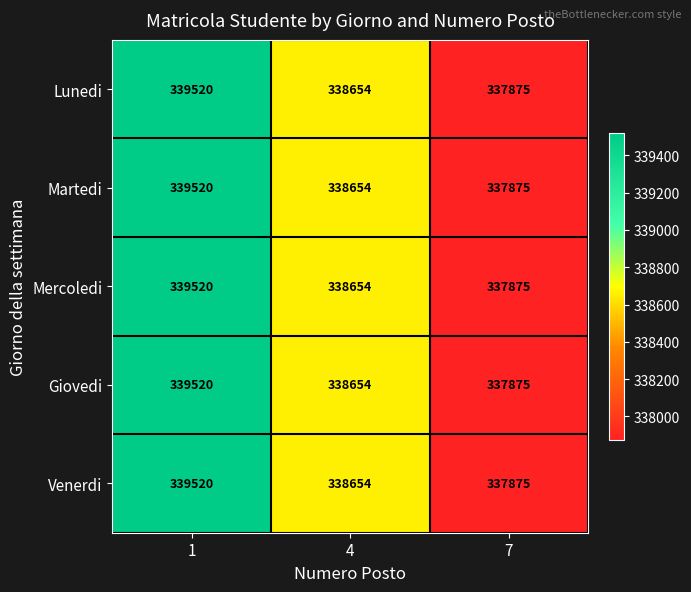

Reading left to right, list all the values displayed in this chart.

Lunedi: 339520	338654	337875
Martedi: 339520	338654	337875
Mercoledi: 339520	338654	337875
Giovedi: 339520	338654	337875
Venerdi: 339520	338654	337875